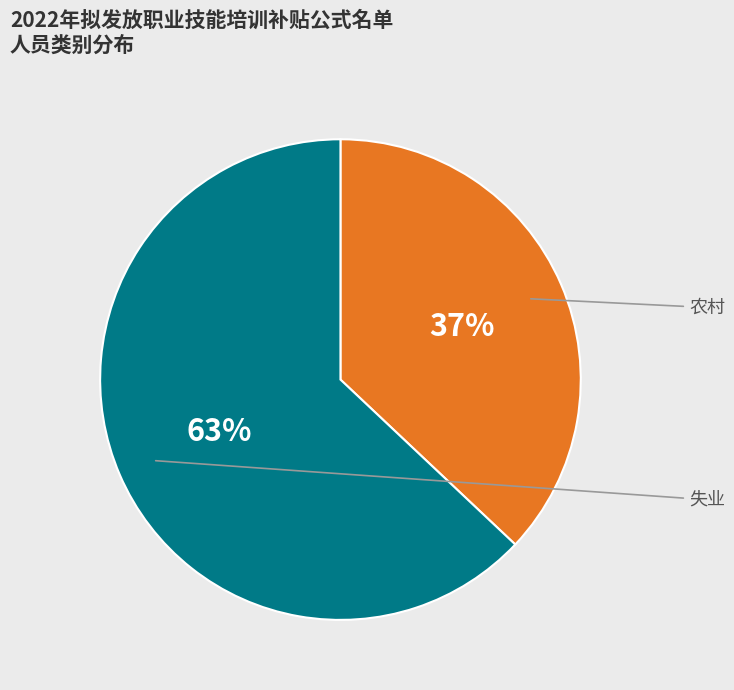

Is there any slice that represents more than half of the pie?

Yes